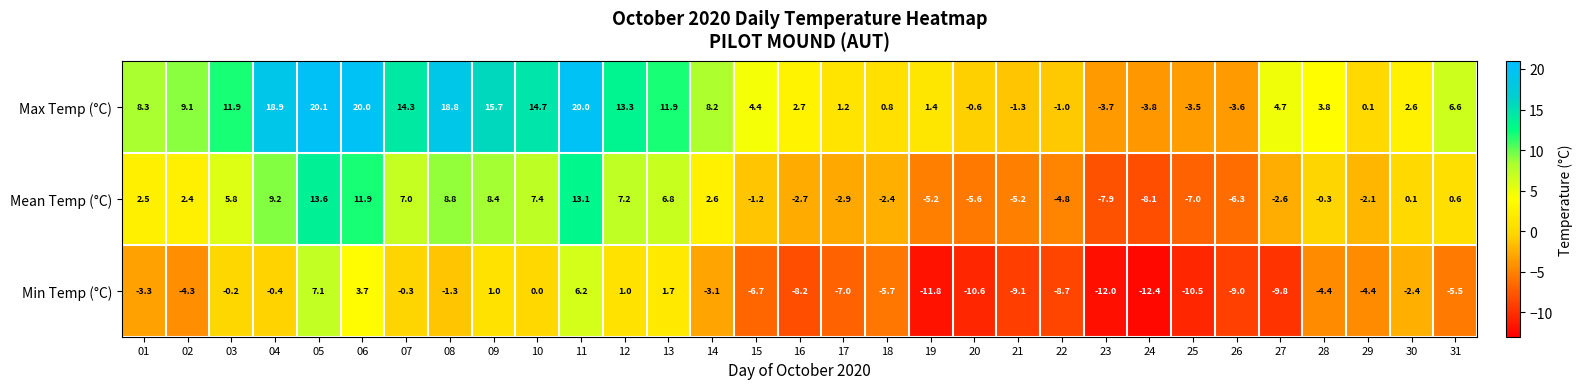

Between 13 and 27, which series saw the biggest shift?

Min Temp (°C)